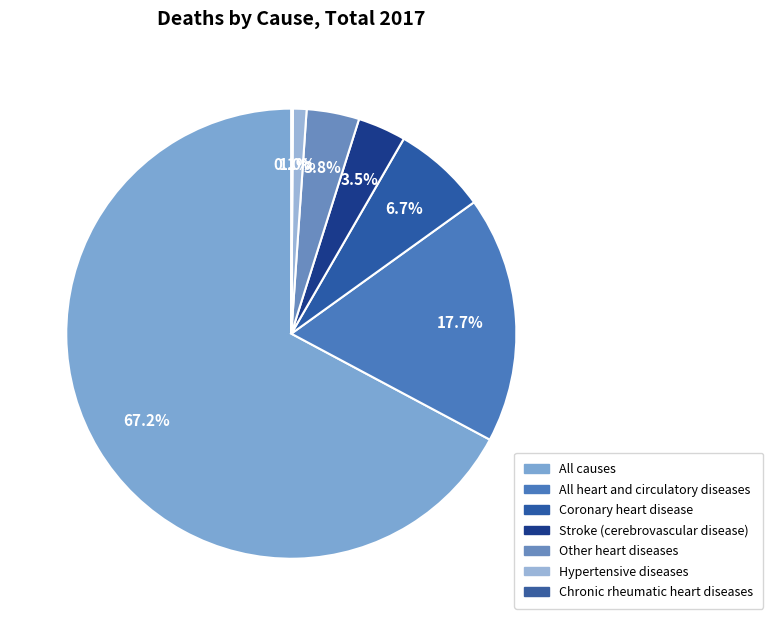

Which has a higher value, All causes or Stroke (cerebrovascular disease)?

All causes